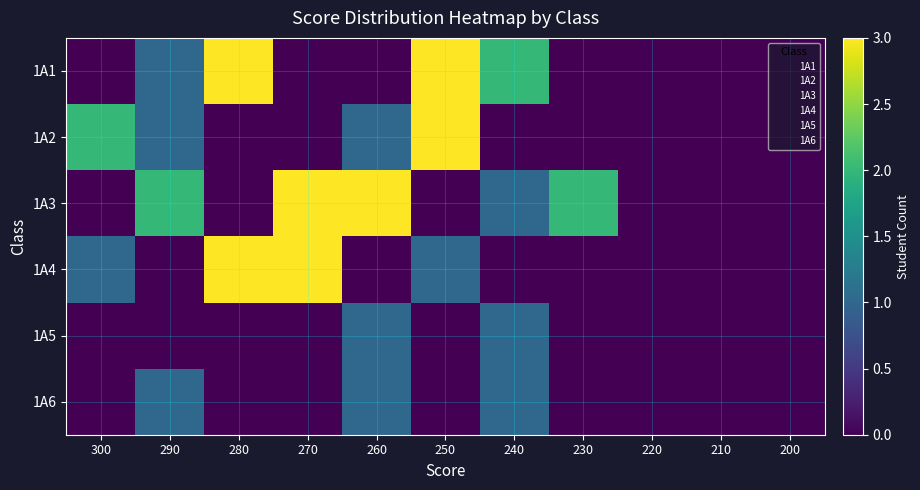

Reading left to right, what are all the values shown in this chart?

1A1: 300=0	290=1	280=3	270=0	260=0	250=3	240=2	230=0	220=0	210=0	200=0
1A2: 300=2	290=1	280=0	270=0	260=1	250=3	240=0	230=0	220=0	210=0	200=0
1A3: 300=0	290=2	280=0	270=3	260=3	250=0	240=1	230=2	220=0	210=0	200=0
1A4: 300=1	290=0	280=3	270=3	260=0	250=1	240=0	230=0	220=0	210=0	200=0
1A5: 300=0	290=0	280=0	270=0	260=1	250=0	240=1	230=0	220=0	210=0	200=0
1A6: 300=0	290=1	280=0	270=0	260=1	250=0	240=1	230=0	220=0	210=0	200=0